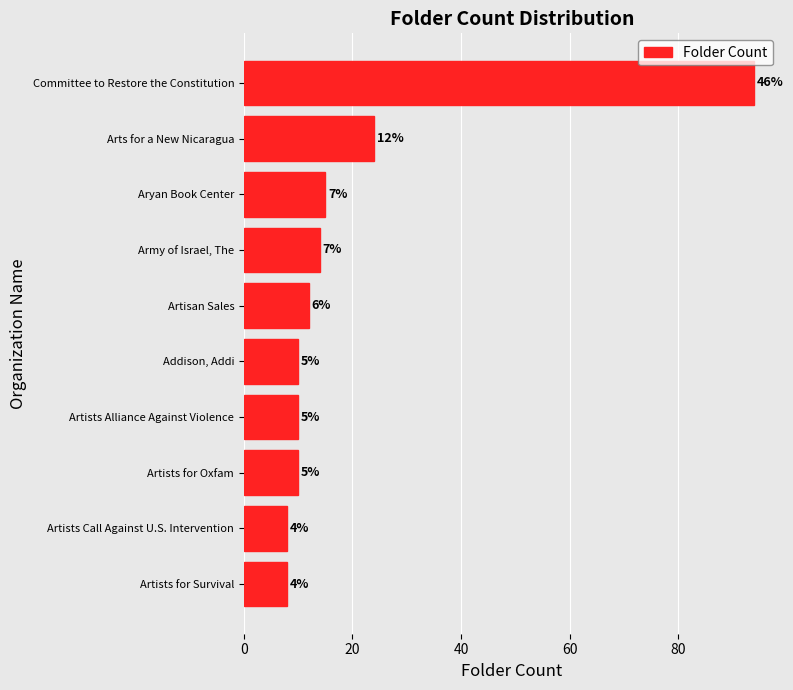

How many bars are there in total?

10